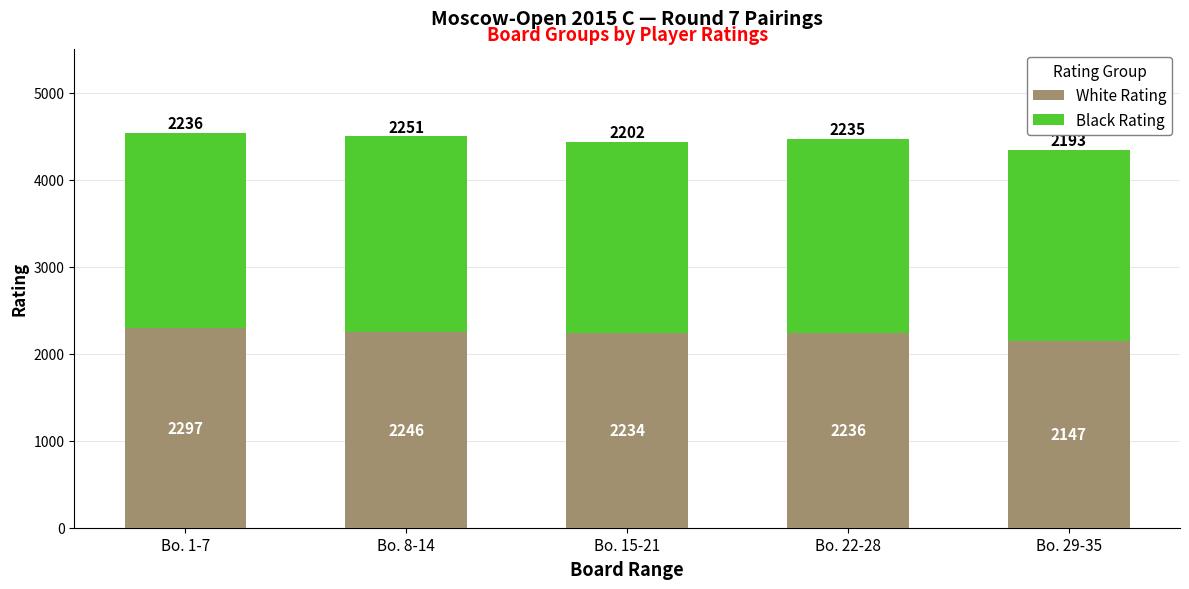

How many values in the White Rating series are below 2236?

2